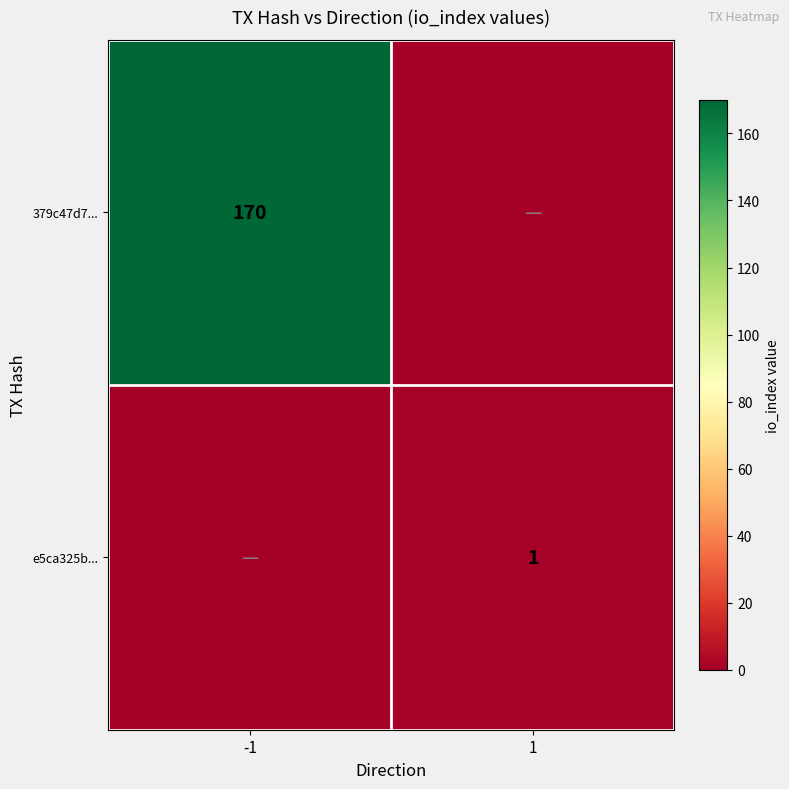

True or false: 379c47d7... has a value of 170 at -1.

True